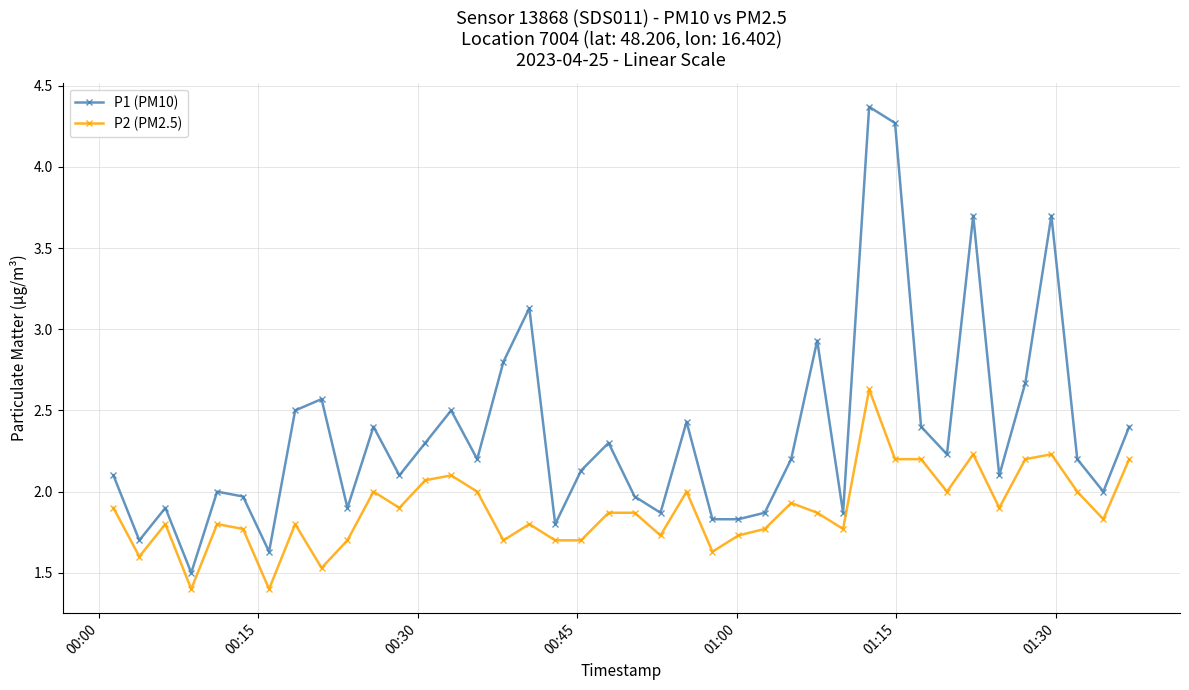

What is the highest value of the P2 (PM2.5) series?

2.6